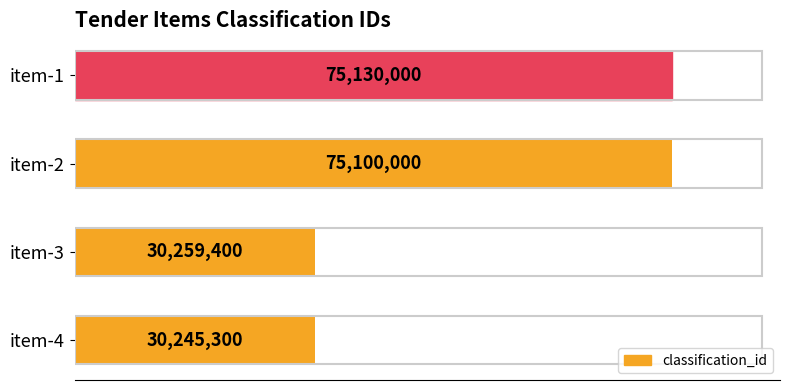

Does the chart contain any negative values?

No